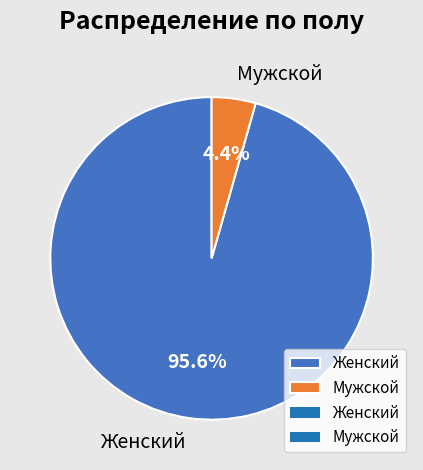

Which category has the smallest portion of the pie?

Мужской